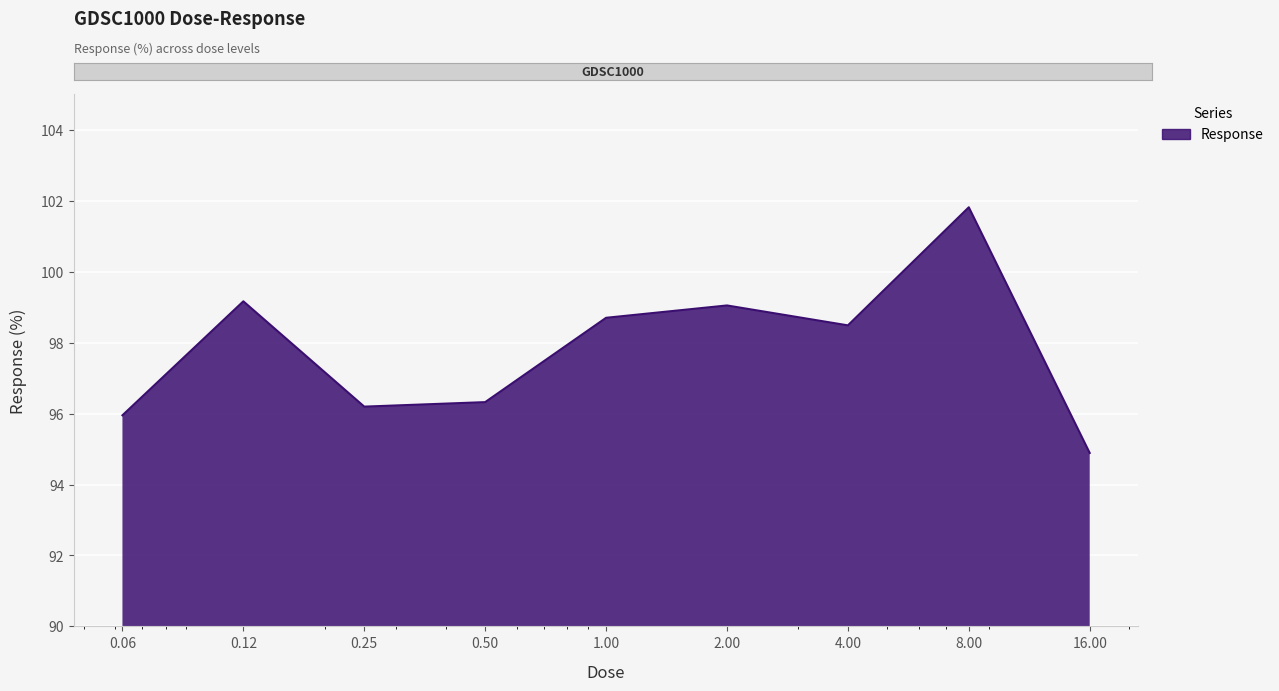

What is the greatest value displayed?

101.8